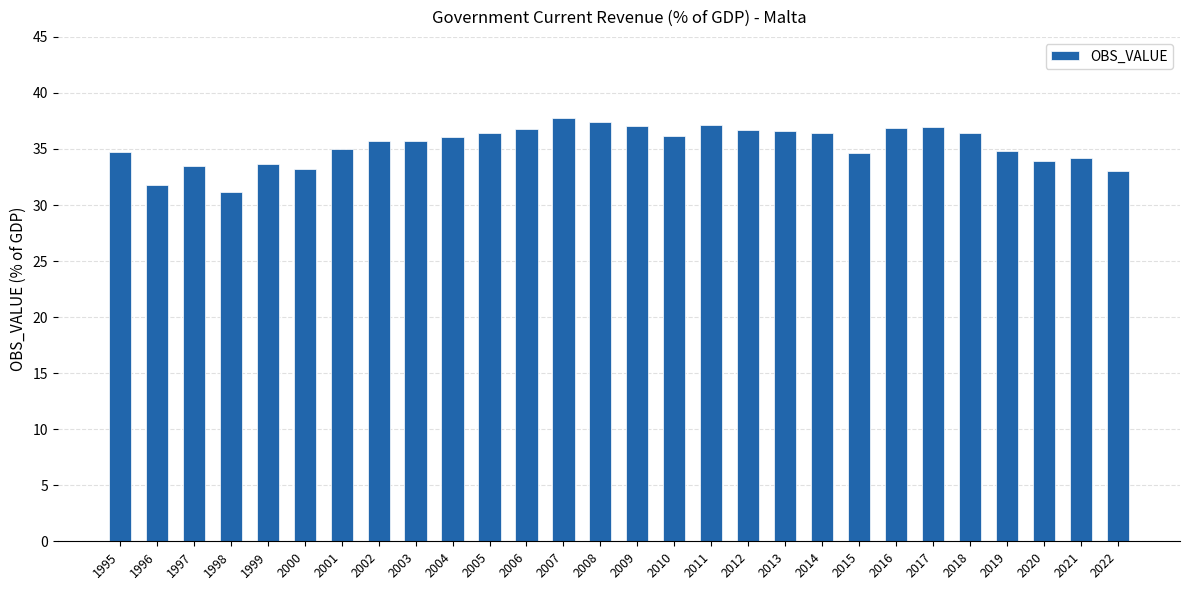

Which has a higher value, 2013 or 1998?

2013